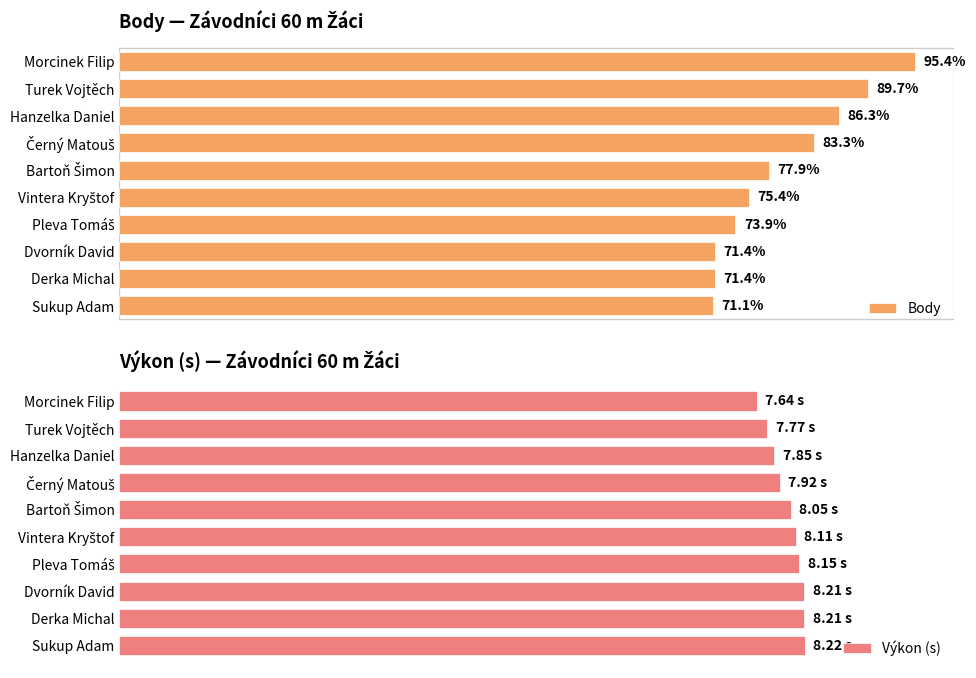

What are all the series names shown in the legend?

Body, Výkon (s)